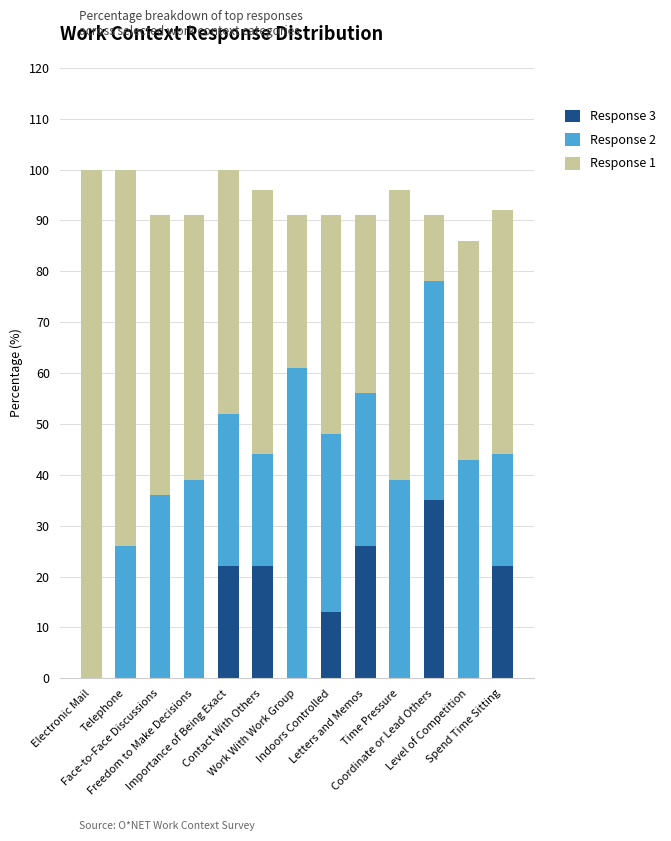

What is the difference between the maximum and minimum values in the Response 2 series?

61